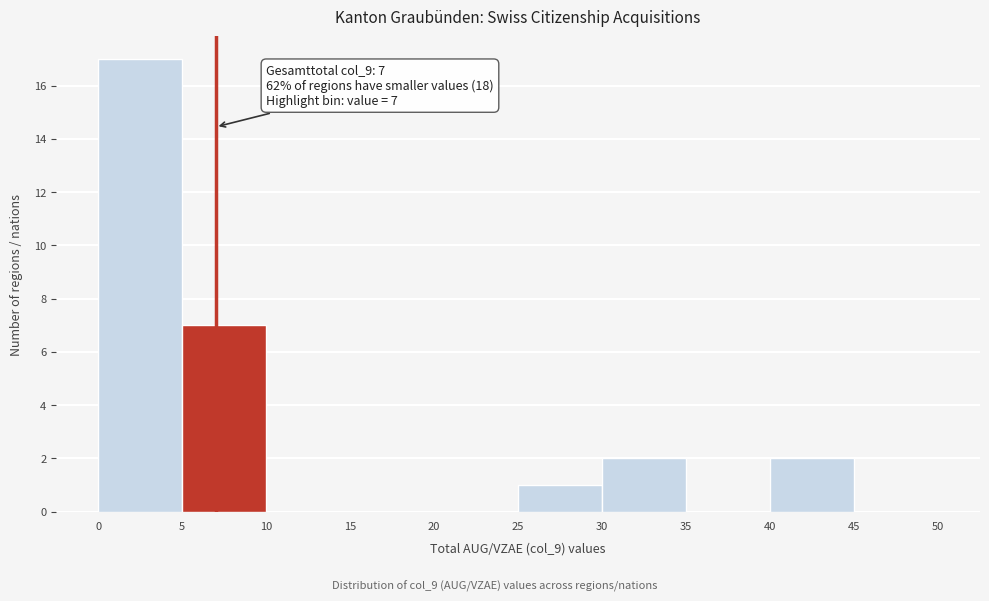

Over which range of the x-axis is the bar tallest?

0 to 5